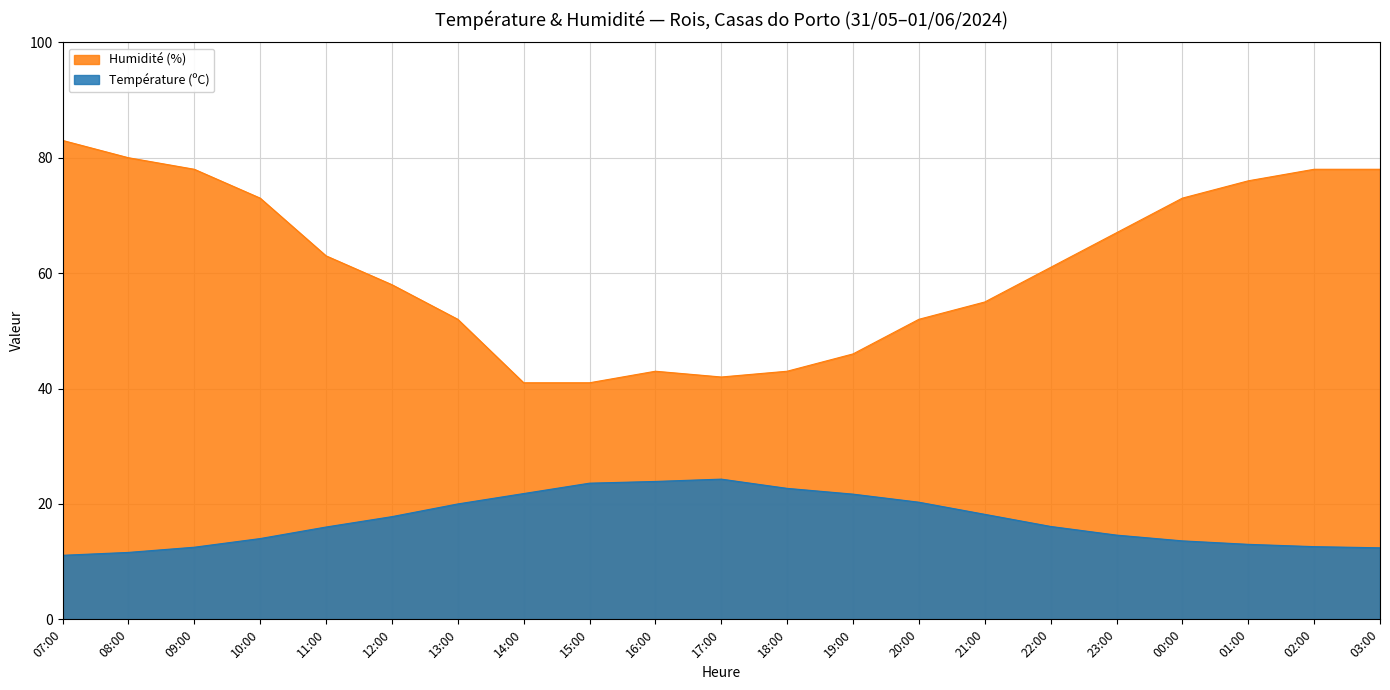

True or false: Humidité (%) and Température (ºC) intersect in this chart.

False